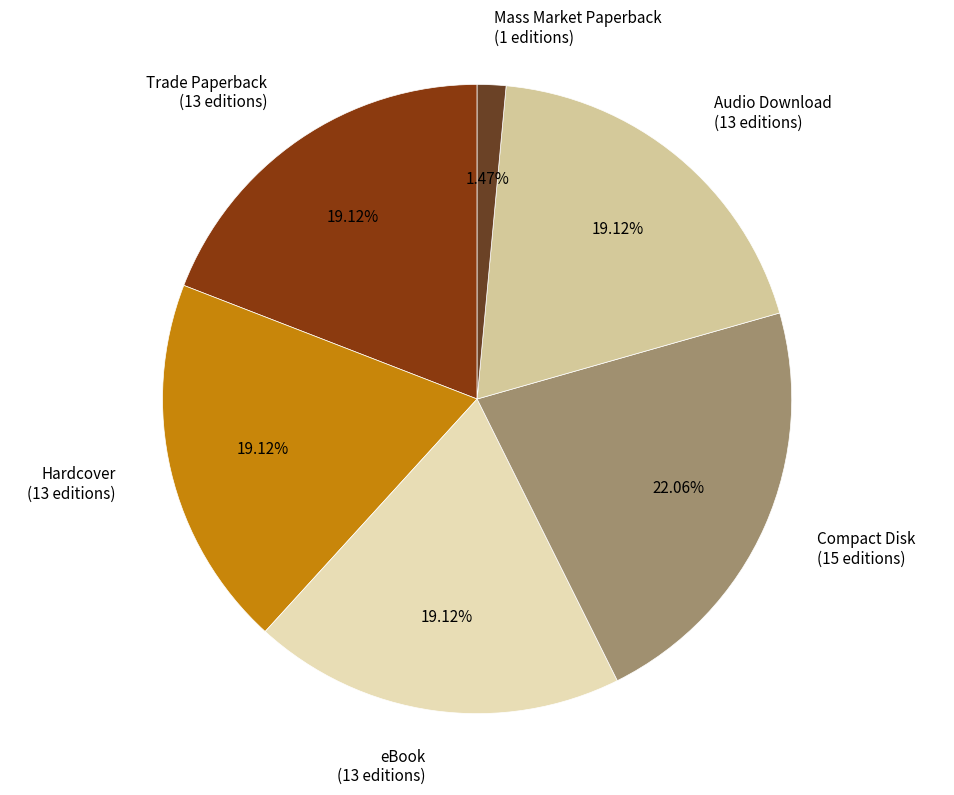

To the nearest percent, what portion does eBook represent?

19%